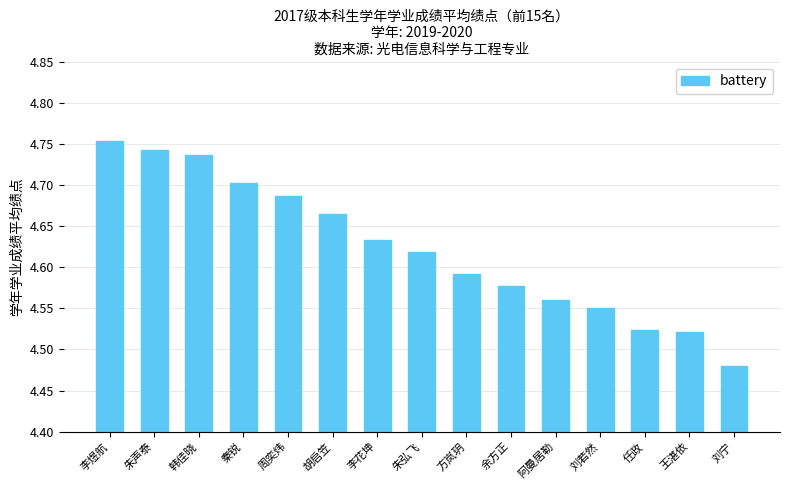

What is the change in value from 韩佳晓 to 阿曼居勒?

-0.2